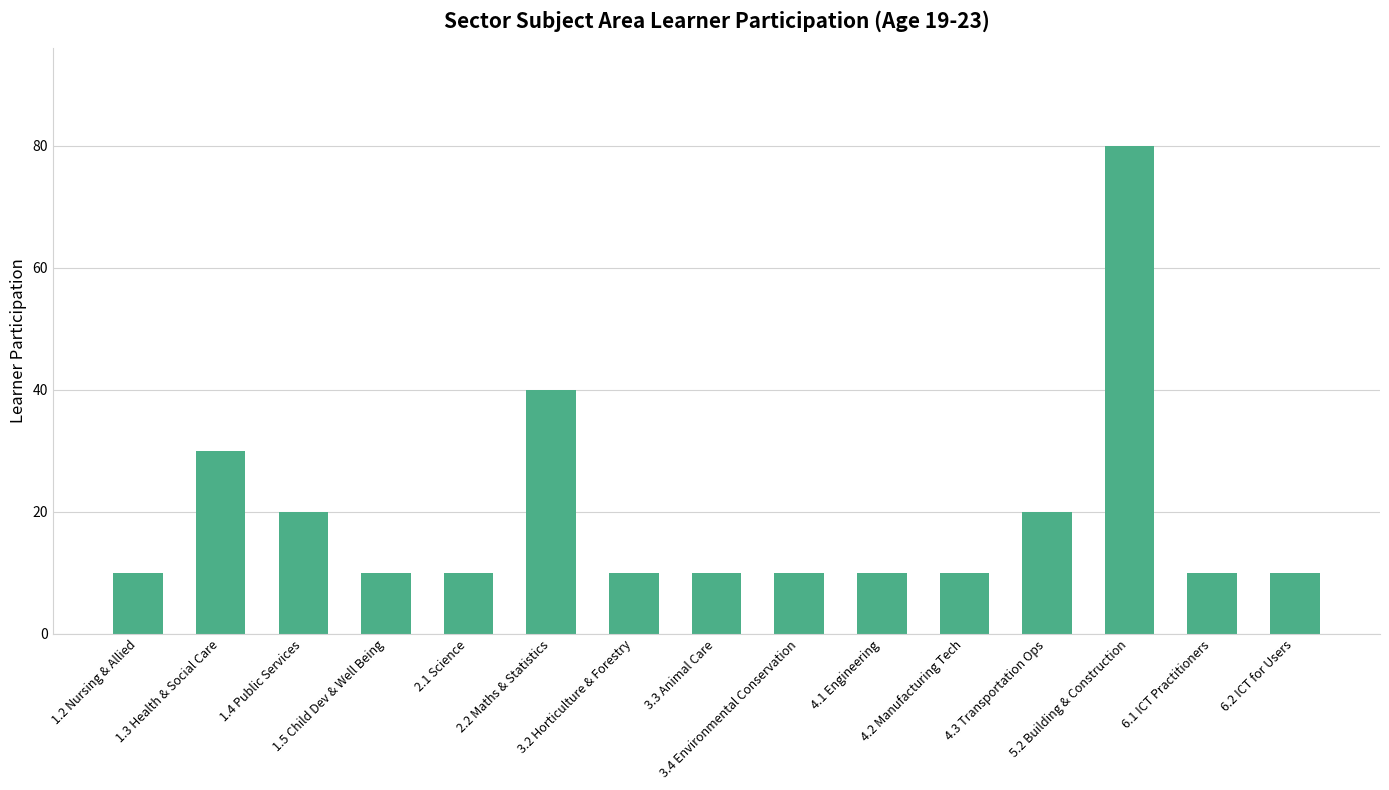

What is the value of the 3rd bar from the left?

20